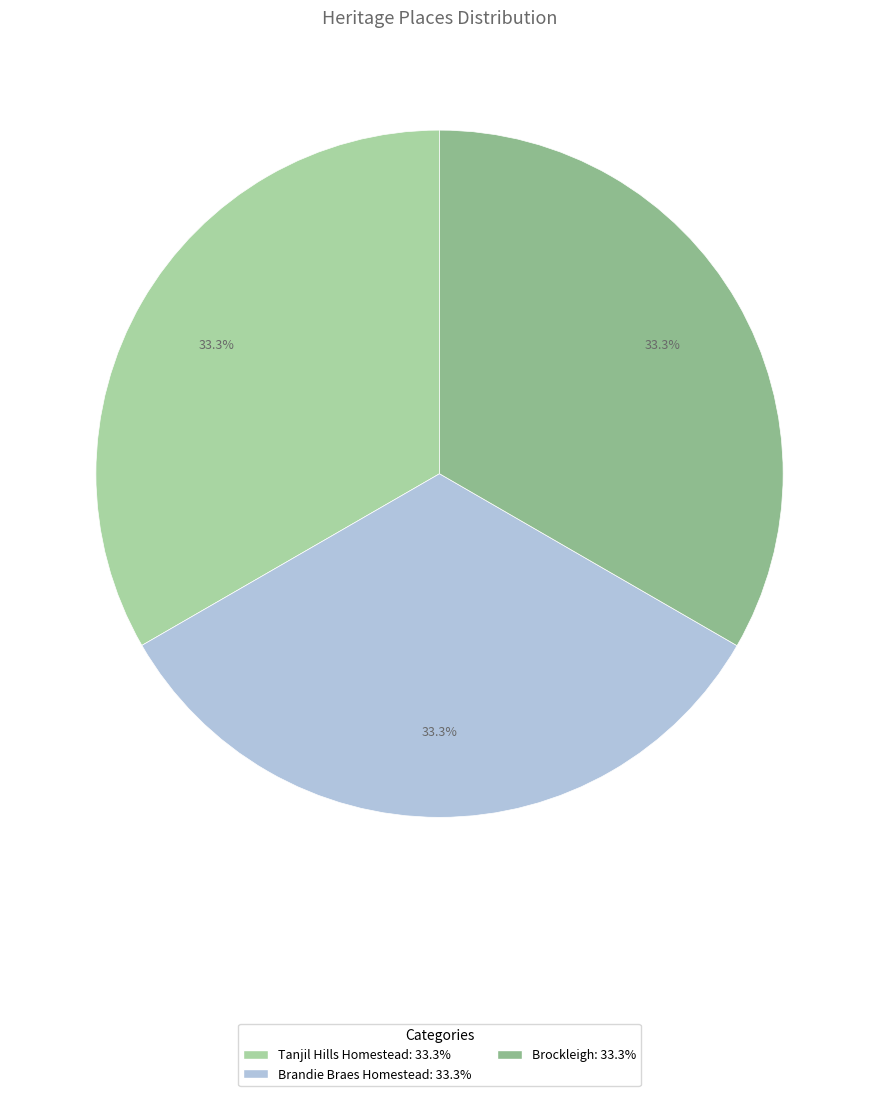

What is the total percentage of Brockleigh and Tanjil Hills Homestead?

66.7%